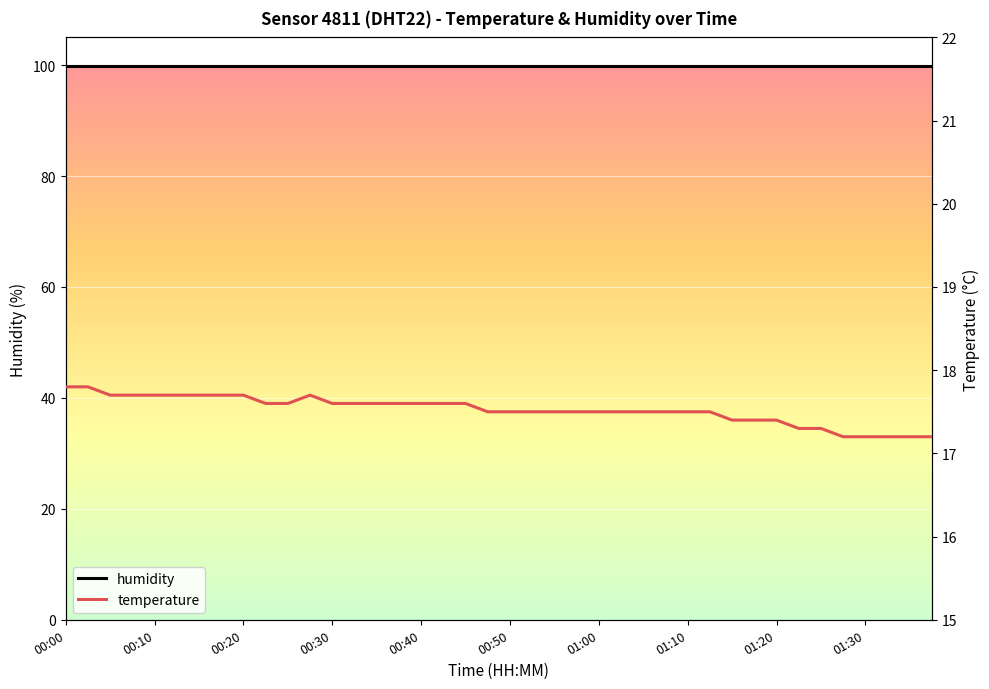

What is the smallest value displayed?

17.2